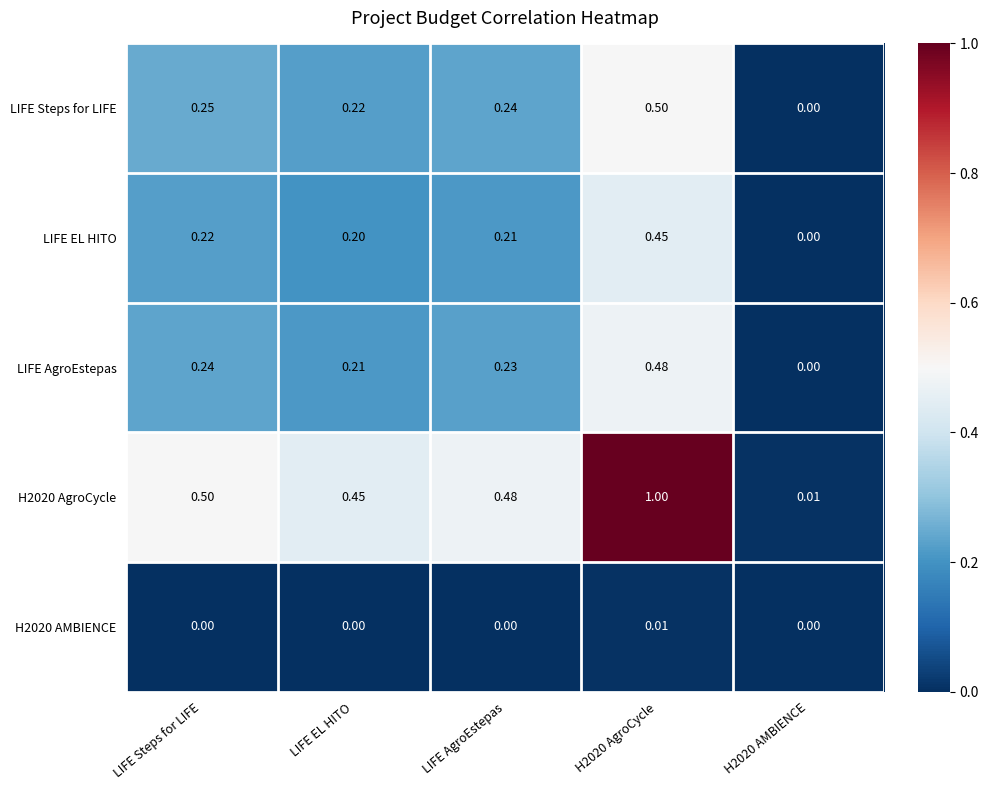

Between LIFE Steps for LIFE and LIFE AgroEstepas, which series saw the biggest shift?

H2020 AgroCycle